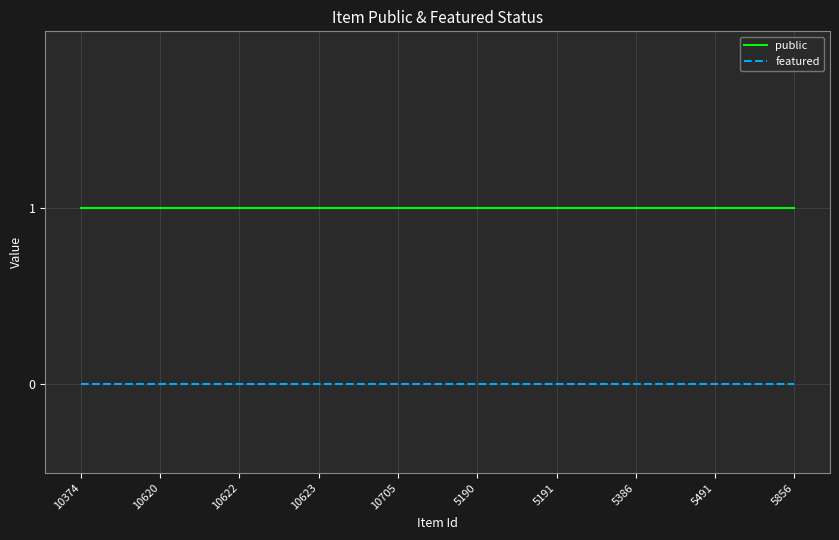

What are all the series names shown in the legend?

public, featured